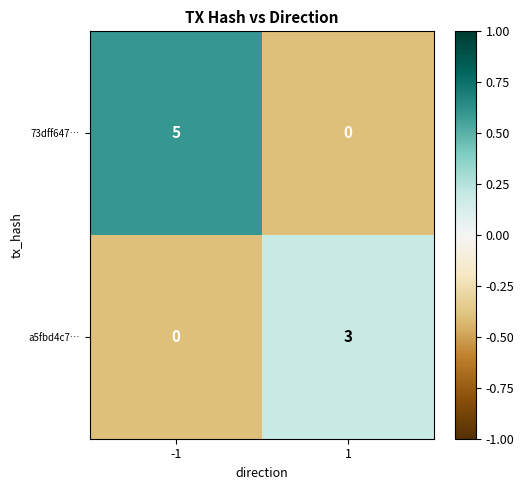

List the series in order of their overall mean, lowest first.

a5fbd4c7…, 73dff647…